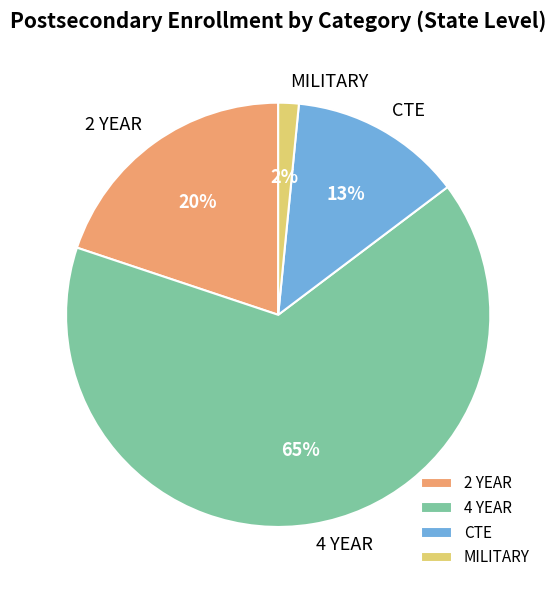

True or false: CTE accounts for 3% of the total.

False